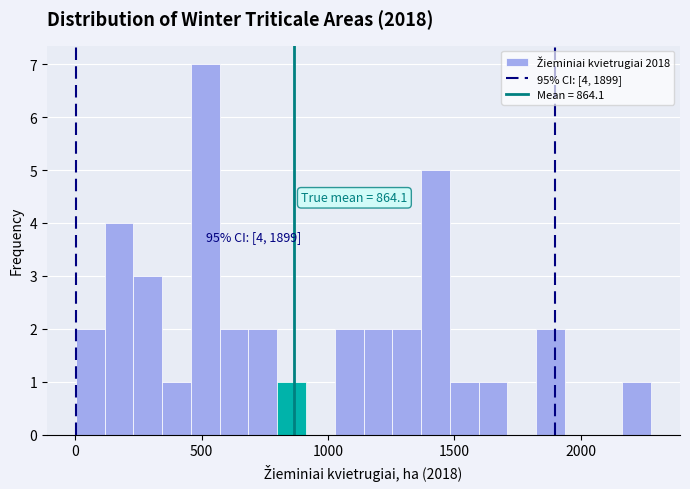

Around what value on the x-axis is the tallest bar? Give the approximate position of its centre, as read against the axis.

500